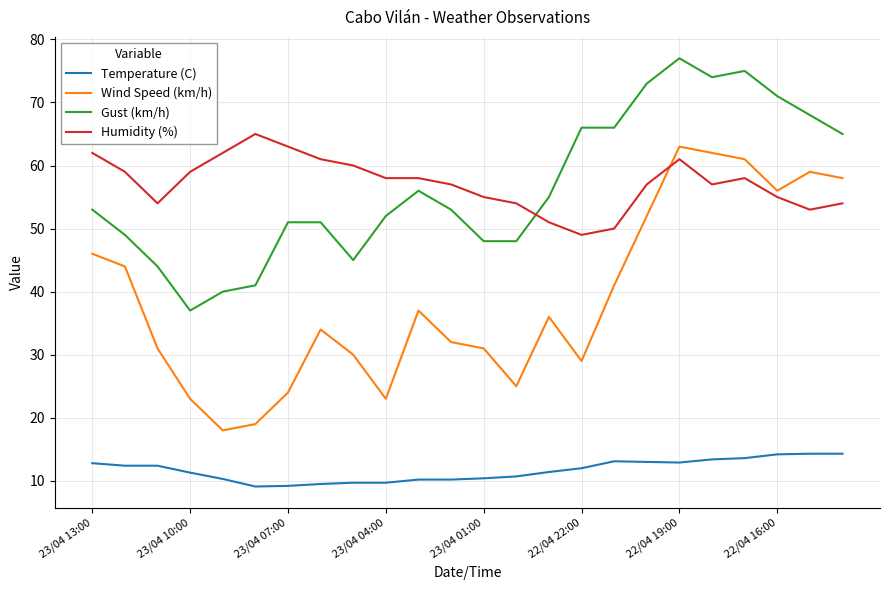

What is the difference between the maximum and minimum values in the Gust (km/h) series?

40.0